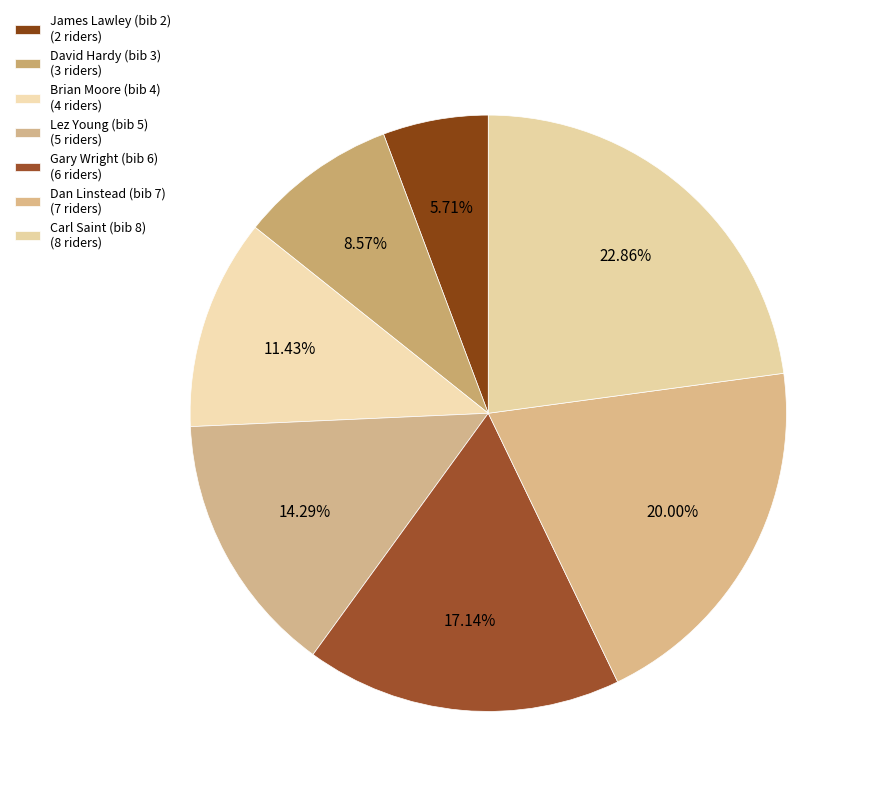

Which category has the biggest portion of the pie?

Carl Saint (bib 8)